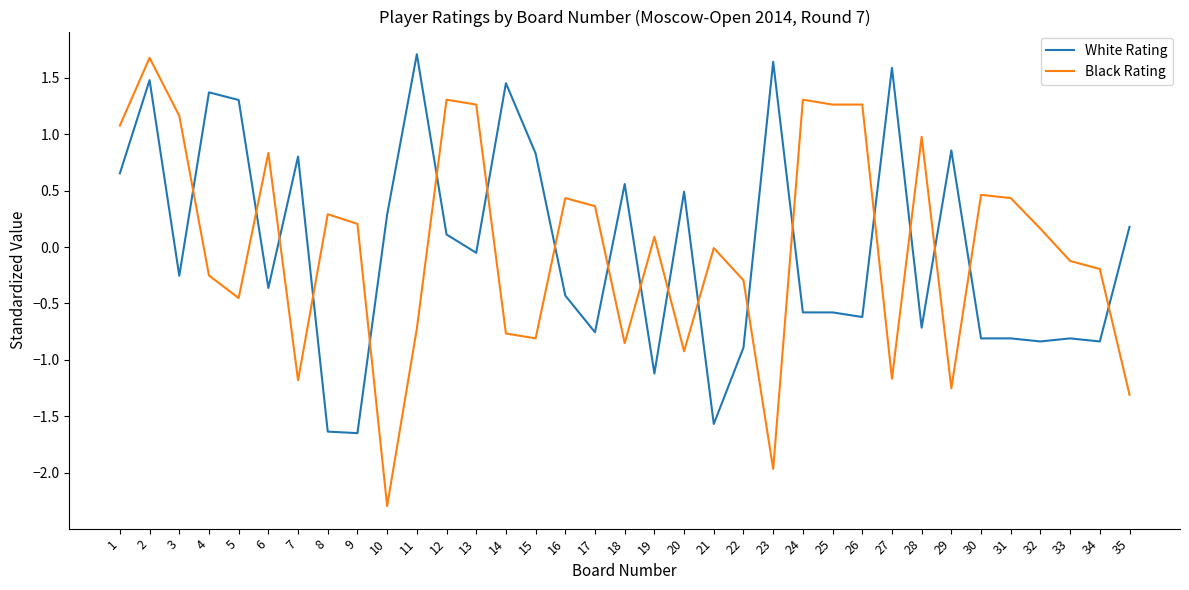

True or false: White Rating has more than 0 interior local peaks.

True